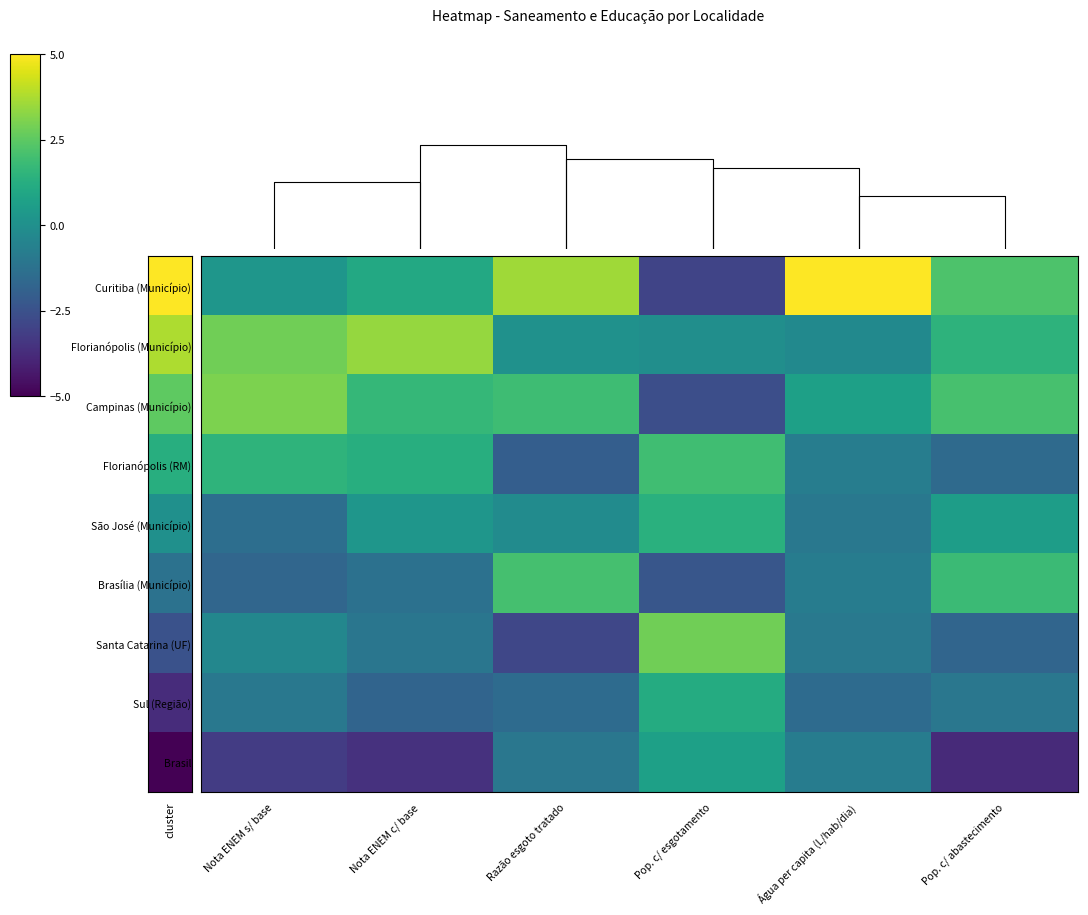

How many data points does each series have?

6